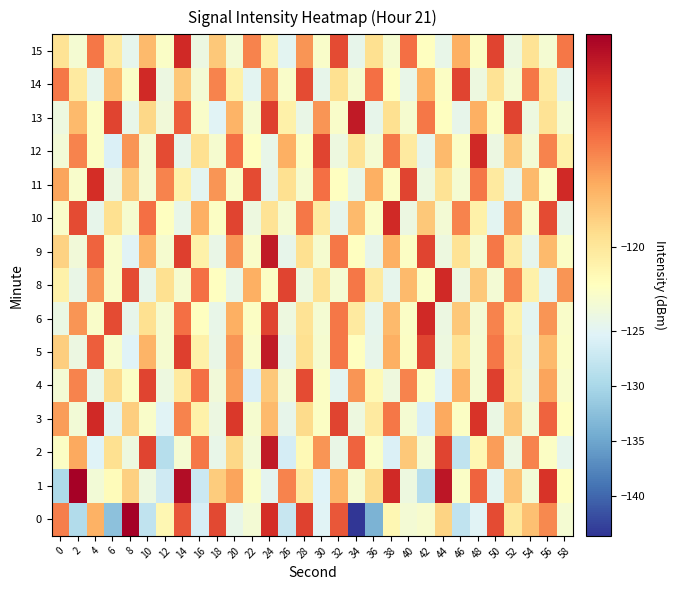

Reading right to left, what are all the values shown in this chart?

0: 58=-122.4	56=-118.0	54=-119.0	52=-120.1	50=-116.9	48=-125.2	46=-128.0	44=-119.5	42=-122.1	40=-122.5	38=-120.6	36=-133.8	34=-143.6	32=-117.1	30=-125.2	28=-116.7	26=-127.5	24=-116.3	22=-122.6	20=-124.1	18=-116.9	16=-126.2	14=-117.1	12=-120.6	10=-128.1	8=-115.3	6=-132.4	4=-118.7	2=-129.3	0=-117.8
1: 58=-120.9	56=-116.5	54=-122.7	52=-119.1	50=-124.9	48=-117.3	46=-121.6	44=-115.8	42=-128.9	40=-123.5	38=-116.2	36=-119.7	34=-122.3	32=-118.8	30=-125.5	28=-120.1	26=-117.9	24=-124.7	22=-121.3	20=-118.5	18=-119.3	16=-127.2	14=-115.6	12=-126.9	10=-123.4	8=-119.4	6=-120.7	4=-122.8	2=-115.3	0=-129.7
2: 58=-124.6	56=-121.2	54=-117.9	52=-123.7	50=-118.3	48=-120.6	46=-128.1	44=-116.8	42=-122.5	40=-119.2	38=-125.8	36=-121.6	34=-117.3	32=-123.9	30=-118.2	28=-120.7	26=-126.3	24=-115.9	22=-122.8	20=-119.6	18=-124.1	16=-117.7	14=-122.3	12=-128.9	10=-116.8	8=-123.5	6=-119.8	4=-125.3	2=-118.6	0=-121.2
3: 58=-120.9	56=-117.3	54=-122.7	52=-119.2	50=-123.8	48=-116.5	46=-121.2	44=-118.6	42=-125.9	40=-122.3	38=-117.7	36=-120.1	34=-123.5	32=-116.8	30=-121.2	28=-119.7	26=-124.3	24=-118.9	22=-122.2	20=-116.6	18=-123.7	16=-120.3	14=-117.9	12=-125.2	10=-121.7	8=-119.3	6=-124.9	4=-116.2	2=-122.7	0=-118.3
4: 58=-121.8	56=-118.5	54=-123.9	52=-120.2	50=-116.7	48=-122.3	46=-118.8	44=-125.2	42=-121.6	40=-117.9	38=-123.3	36=-120.7	34=-118.2	32=-124.8	30=-121.3	28=-116.9	26=-122.6	24=-119.2	22=-125.7	20=-118.3	18=-122.9	16=-117.6	14=-120.1	12=-123.5	10=-116.8	8=-121.3	6=-119.7	4=-124.2	2=-117.9	0=-122.6
5: 58=-121.5	56=-118.9	54=-124.6	52=-120.1	50=-117.7	48=-122.3	46=-119.9	44=-123.5	42=-116.8	40=-121.2	38=-118.7	36=-124.3	34=-120.9	32=-117.7	30=-122.2	28=-119.8	26=-124.3	24=-115.9	22=-121.7	20=-118.2	18=-123.9	16=-120.3	14=-116.7	12=-122.2	10=-118.8	8=-125.3	6=-121.9	4=-117.2	2=-123.7	0=-119.3
6: 58=-121.7	56=-118.2	54=-124.8	52=-120.3	50=-117.9	48=-122.6	46=-119.2	44=-123.7	42=-116.2	40=-121.5	38=-118.9	36=-124.6	34=-120.1	32=-117.7	30=-122.3	28=-119.9	26=-123.5	24=-116.8	22=-121.3	20=-118.7	18=-124.2	16=-120.9	14=-117.6	12=-122.2	10=-119.8	8=-124.3	6=-116.9	4=-121.7	2=-118.2	0=-123.8
8: 58=-118.2	56=-124.8	54=-120.3	52=-117.9	50=-122.6	48=-119.2	46=-123.7	44=-116.2	42=-121.5	40=-118.9	38=-124.6	36=-120.1	34=-117.7	32=-122.3	30=-119.9	28=-123.5	26=-116.8	24=-121.3	22=-118.7	20=-124.2	18=-120.9	16=-117.6	14=-122.2	12=-119.8	10=-124.3	8=-116.9	6=-121.7	4=-118.2	2=-123.9	0=-120.3
9: 58=-121.5	56=-118.9	54=-124.6	52=-120.1	50=-117.7	48=-122.3	46=-119.9	44=-123.5	42=-116.8	40=-121.2	38=-118.7	36=-124.3	34=-120.9	32=-117.7	30=-122.2	28=-119.8	26=-124.3	24=-115.9	22=-121.7	20=-118.2	18=-123.9	16=-120.3	14=-116.7	12=-122.2	10=-118.8	8=-125.2	6=-121.7	4=-117.3	2=-122.9	0=-119.5
10: 58=-124.3	56=-116.9	54=-121.7	52=-118.2	50=-124.8	48=-120.3	46=-117.9	44=-122.6	42=-119.2	40=-123.7	38=-116.2	36=-121.5	34=-118.9	32=-124.6	30=-120.1	28=-117.7	26=-122.3	24=-119.9	22=-123.5	20=-116.8	18=-121.3	16=-118.7	14=-124.2	12=-120.9	10=-117.6	8=-122.2	6=-119.8	4=-124.3	2=-116.9	0=-121.7
11: 58=-116.2	56=-121.5	54=-118.9	52=-124.6	50=-120.1	48=-117.7	46=-122.3	44=-119.9	42=-123.5	40=-116.8	38=-121.3	36=-118.7	34=-124.2	32=-120.9	30=-117.6	28=-122.2	26=-119.8	24=-124.3	22=-116.9	20=-121.7	18=-118.2	16=-124.8	14=-120.3	12=-117.9	10=-122.6	8=-119.2	6=-123.7	4=-116.3	2=-121.9	0=-118.5
12: 58=-120.3	56=-117.9	54=-122.6	52=-119.2	50=-123.7	48=-116.2	46=-121.5	44=-118.9	42=-124.6	40=-120.1	38=-117.7	36=-122.3	34=-119.9	32=-123.5	30=-116.8	28=-121.3	26=-118.7	24=-124.2	22=-120.9	20=-117.6	18=-122.2	16=-119.8	14=-124.3	12=-116.9	10=-122.6	8=-118.2	6=-125.7	4=-121.2	2=-117.9	0=-122.7
13: 58=-122.3	56=-119.9	54=-123.5	52=-116.8	50=-121.2	48=-118.7	46=-124.3	44=-120.9	42=-117.7	40=-122.2	38=-119.8	36=-124.3	34=-115.9	32=-121.7	30=-118.2	28=-123.9	26=-120.3	24=-116.7	22=-122.2	20=-118.8	18=-125.2	16=-121.7	14=-117.2	12=-122.9	10=-119.6	8=-124.1	6=-116.8	4=-121.3	2=-118.9	0=-123.5
14: 58=-124.6	56=-120.1	54=-117.7	52=-122.3	50=-119.9	48=-123.5	46=-116.8	44=-121.3	42=-118.7	40=-124.2	38=-120.9	36=-117.6	34=-122.2	32=-119.8	30=-124.3	28=-116.9	26=-121.7	24=-118.2	22=-124.8	20=-120.3	18=-117.9	16=-122.6	14=-119.2	12=-123.7	10=-116.2	8=-121.5	6=-118.9	4=-124.6	2=-120.1	0=-117.7
15: 58=-117.7	56=-122.3	54=-119.9	52=-123.5	50=-116.8	48=-121.3	46=-118.7	44=-124.2	42=-120.9	40=-117.6	38=-122.2	36=-119.8	34=-124.3	32=-116.9	30=-121.7	28=-118.2	26=-124.8	24=-120.3	22=-117.9	20=-122.6	18=-119.2	16=-123.7	14=-116.2	12=-121.5	10=-118.9	8=-124.6	6=-120.1	4=-117.7	2=-122.3	0=-119.9